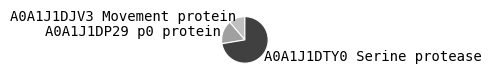

What is the smallest slice in the pie chart?

A0A1J1DJV3 Movement protein